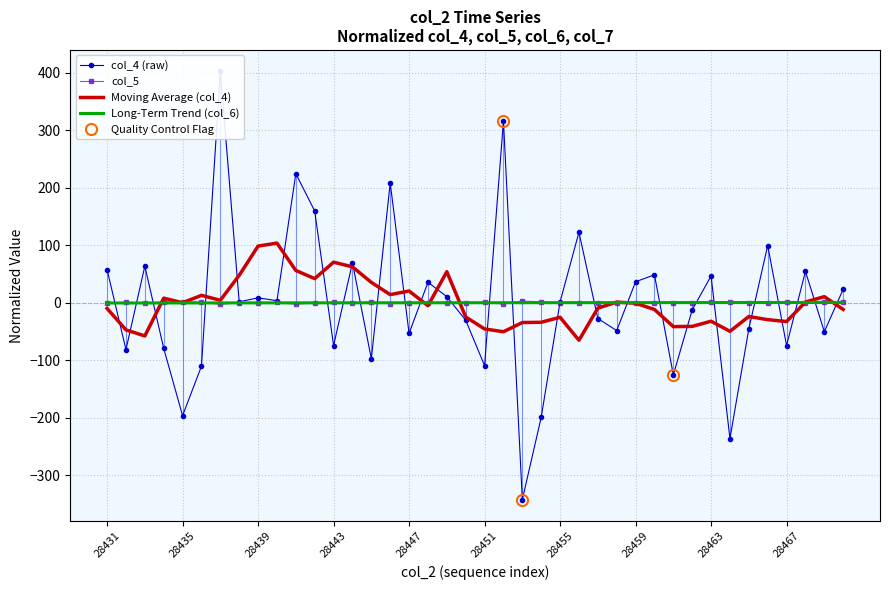

Which series has the largest total across all categories?

Long-Term Trend (col_6)